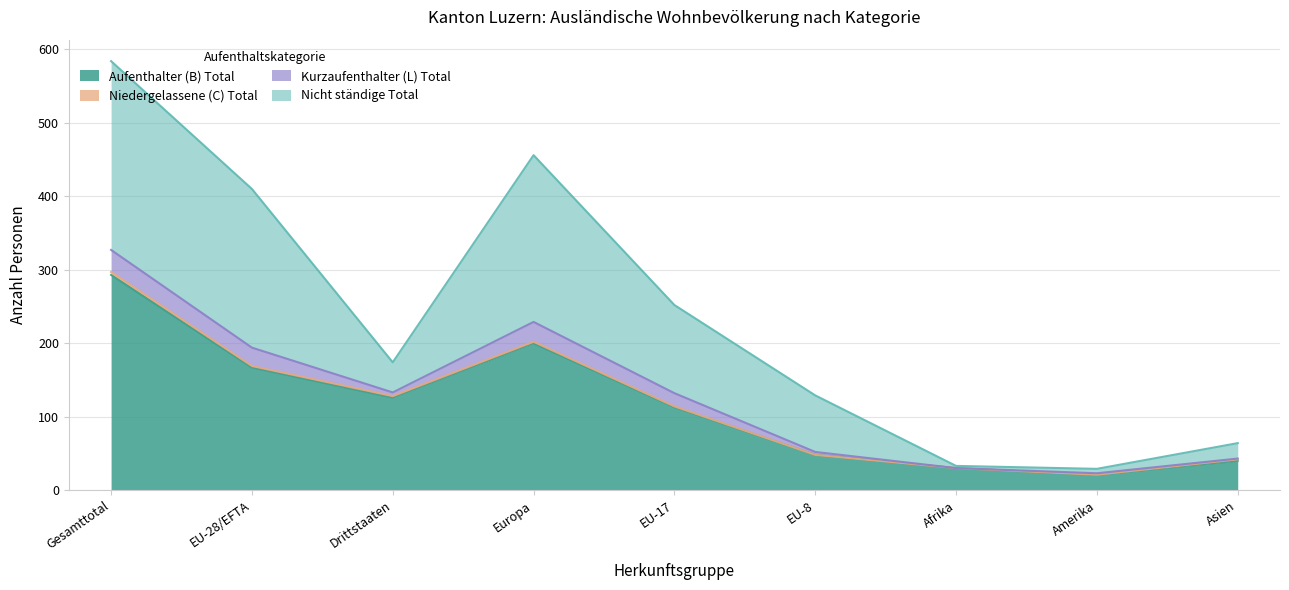

What is the maximum value shown in the chart?

584